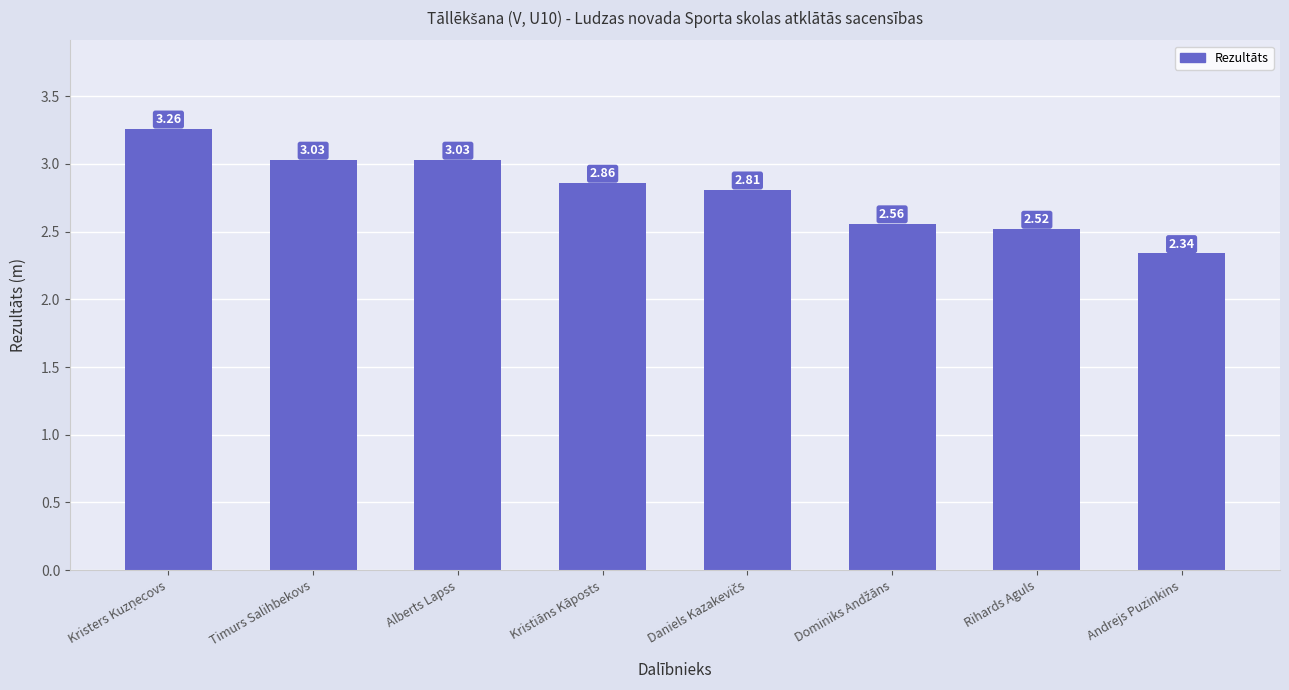

Where is the data nearest to the value 2?

Andrejs Puzinkins